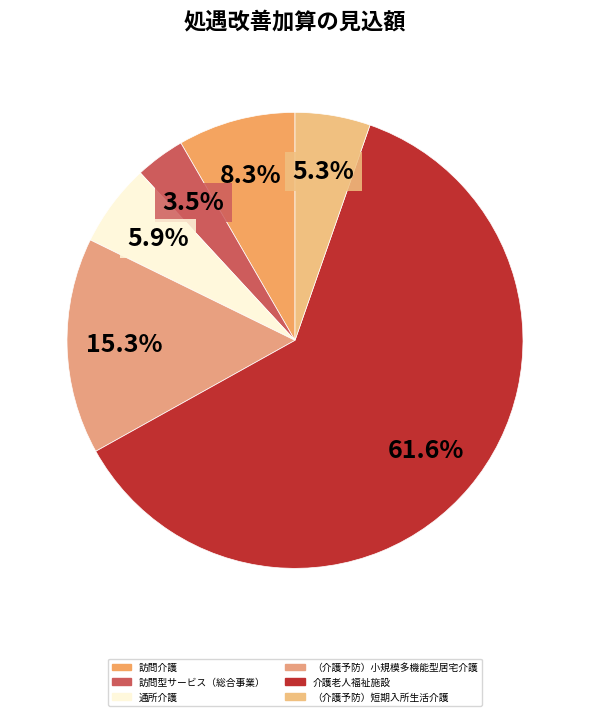

To the nearest percent, what portion does 介護老人福祉施設 represent?

62%